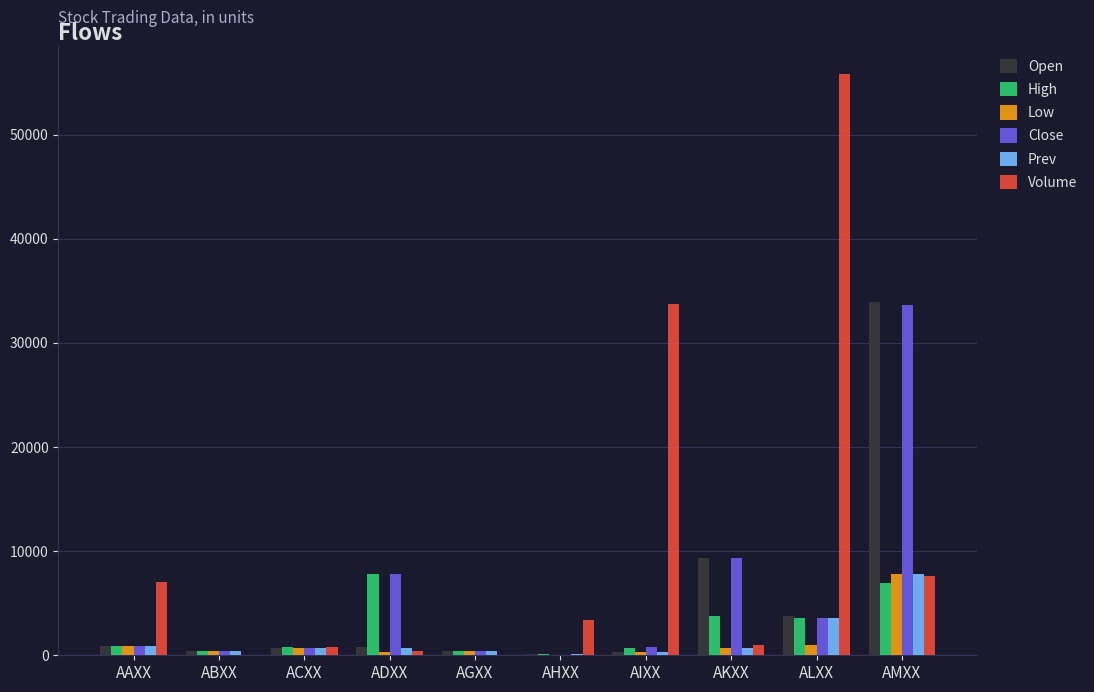

Is it true that Close equals 3537.0 at ALXX?

True